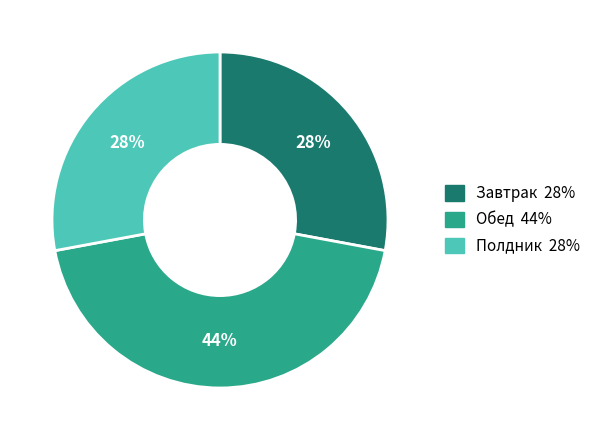

To the nearest percent, what is the difference between the largest and smallest slice percentages?

16%